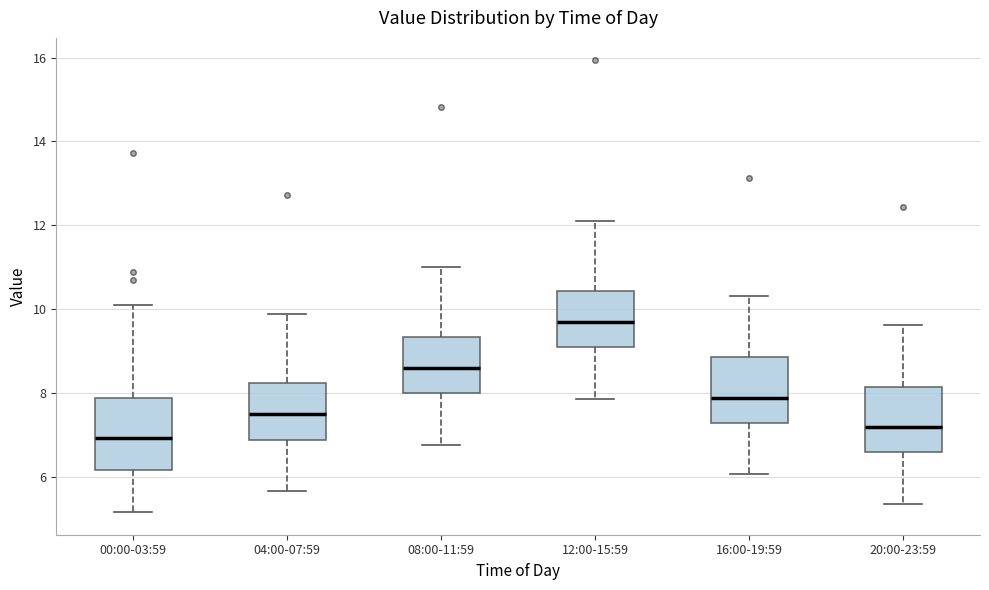

Reading left to right, transcribe this box plot: for each box, give where its median line is, the range the box spans, and where its two whiskers end, as read against the y-axis. The values are not printed on the chart, so give them approximately, as read against the axis.

00:00-03:59: median 7.0, box 6.2 to 7.8, whiskers 5.2 to 10.2
04:00-07:59: median 7.6, box 6.8 to 8.2, whiskers 5.6 to 10.0
08:00-11:59: median 8.6, box 8.0 to 9.4, whiskers 6.8 to 11.0
12:00-15:59: median 9.8, box 9.0 to 10.4, whiskers 7.8 to 12.2
16:00-19:59: median 8.0, box 7.2 to 8.8, whiskers 6.0 to 10.4
20:00-23:59: median 7.2, box 6.6 to 8.2, whiskers 5.4 to 9.6